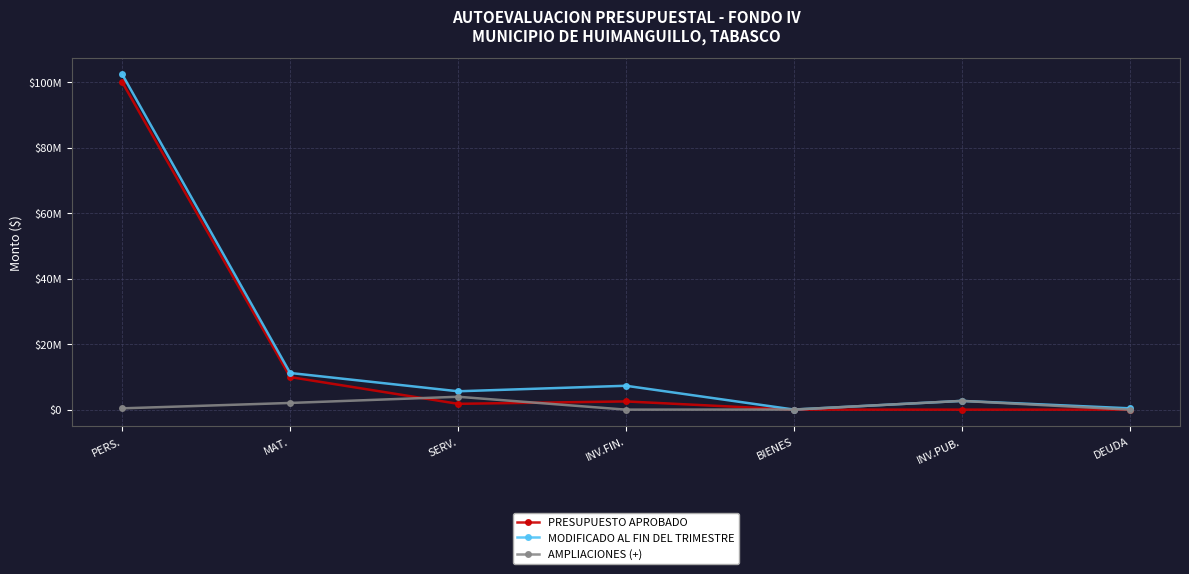

What are all the series names shown in the legend?

PRESUPUESTO APROBADO, MODIFICADO AL FIN DEL TRIMESTRE, AMPLIACIONES (+)